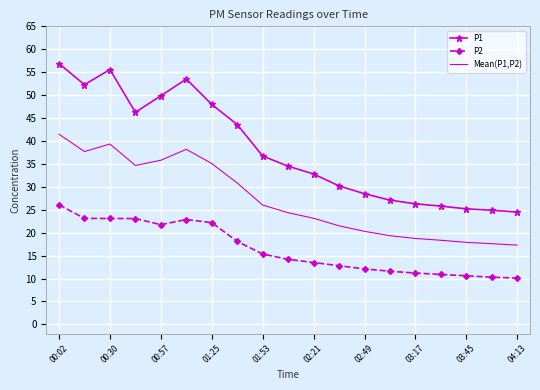

Rank the series by their maximum value, from highest to lowest.

P1, Mean(P1,P2), P2